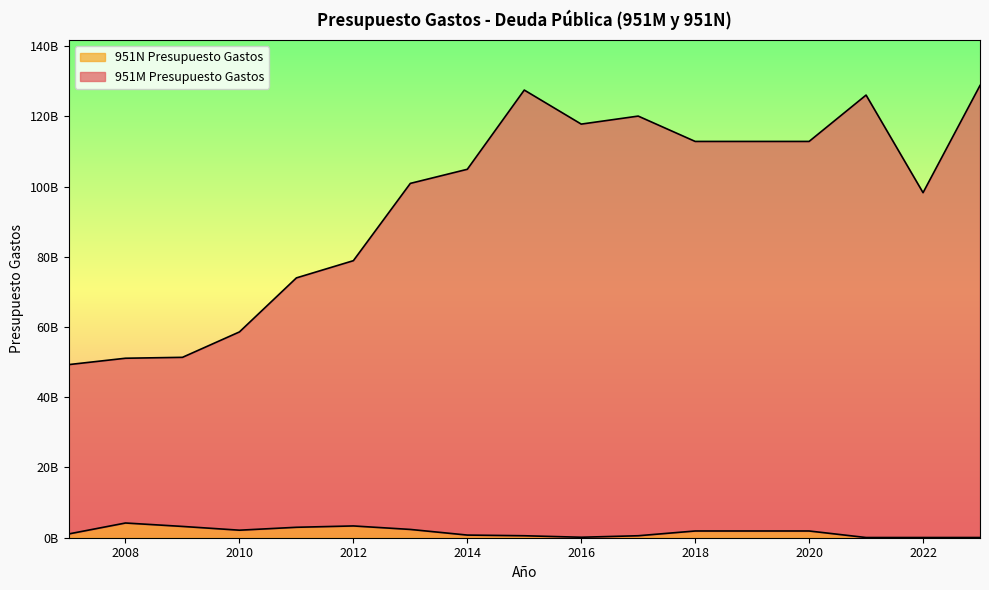

How many distinct data groups are displayed?

2